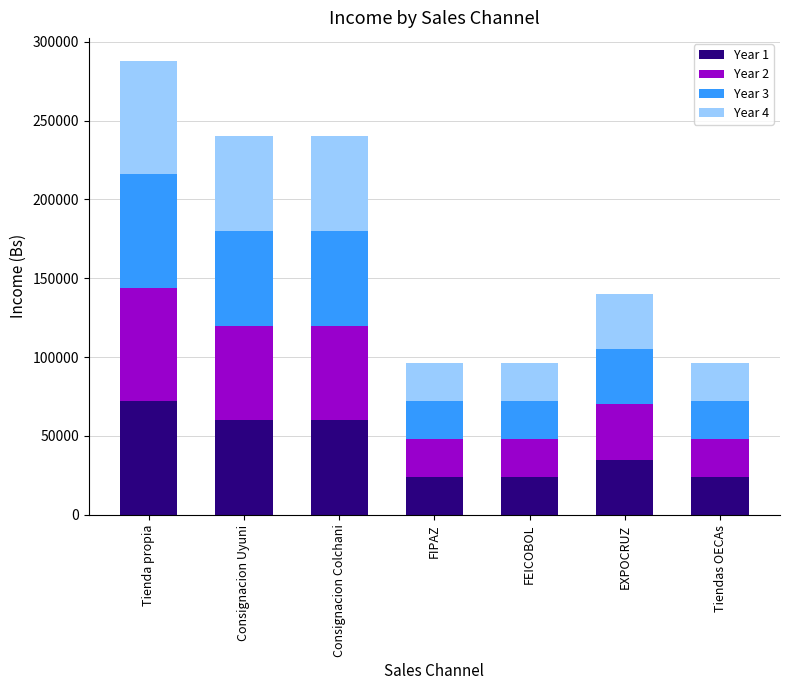

Where does the Year 1 series first go above 35000?

Tienda propia